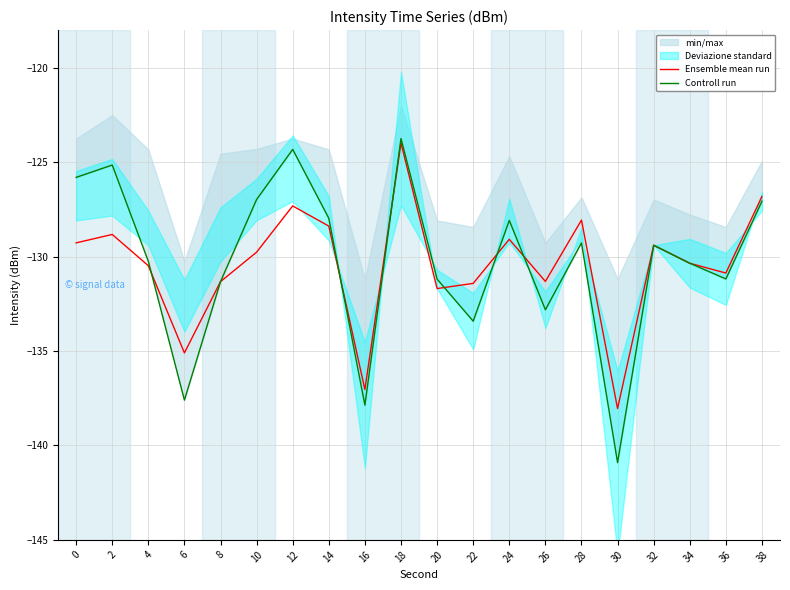

Reading left to right, transcribe all the data shown in this chart.

Ensemble mean run: 0=-129.3	2=-128.8	4=-130.5	6=-135.1	8=-131.3	10=-129.8	12=-127.3	14=-128.4	16=-137.0	18=-124.0	20=-131.7	22=-131.4	24=-129.1	26=-131.3	28=-128.1	30=-138.0	32=-129.4	34=-130.3	36=-130.9	38=-126.8
Controll run: 0=-125.8	2=-125.1	4=-130.2	6=-137.6	8=-131.3	10=-127.0	12=-124.3	14=-128.0	16=-137.9	18=-123.7	20=-131.2	22=-133.4	24=-128.1	26=-132.8	28=-129.3	30=-140.9	32=-129.4	34=-130.3	36=-131.2	38=-127.1